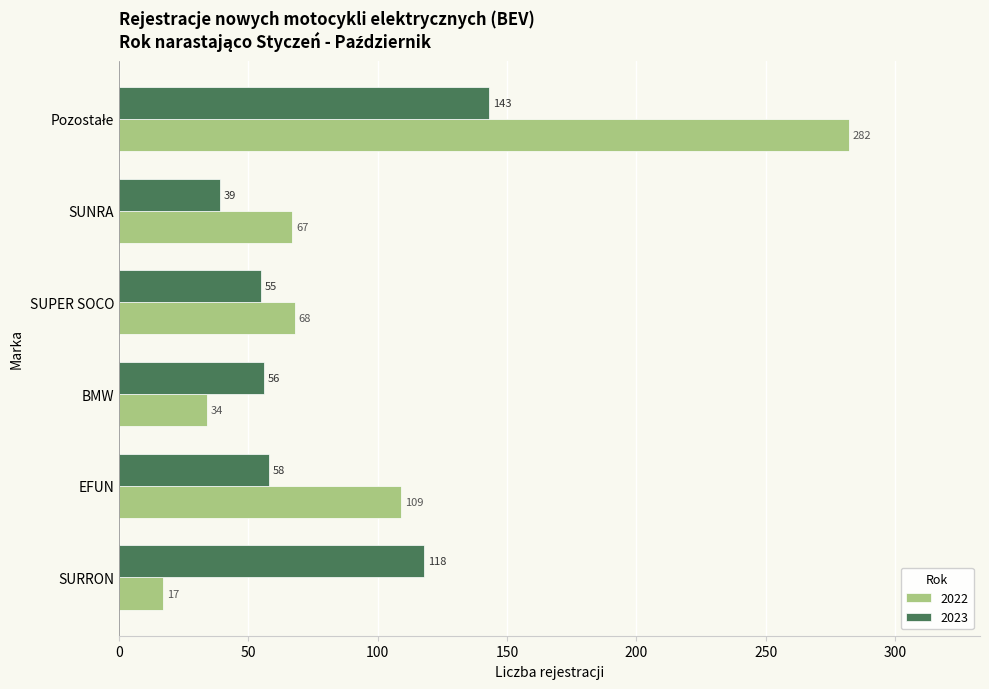

Rank the series by their maximum value, from highest to lowest.

2022, 2023